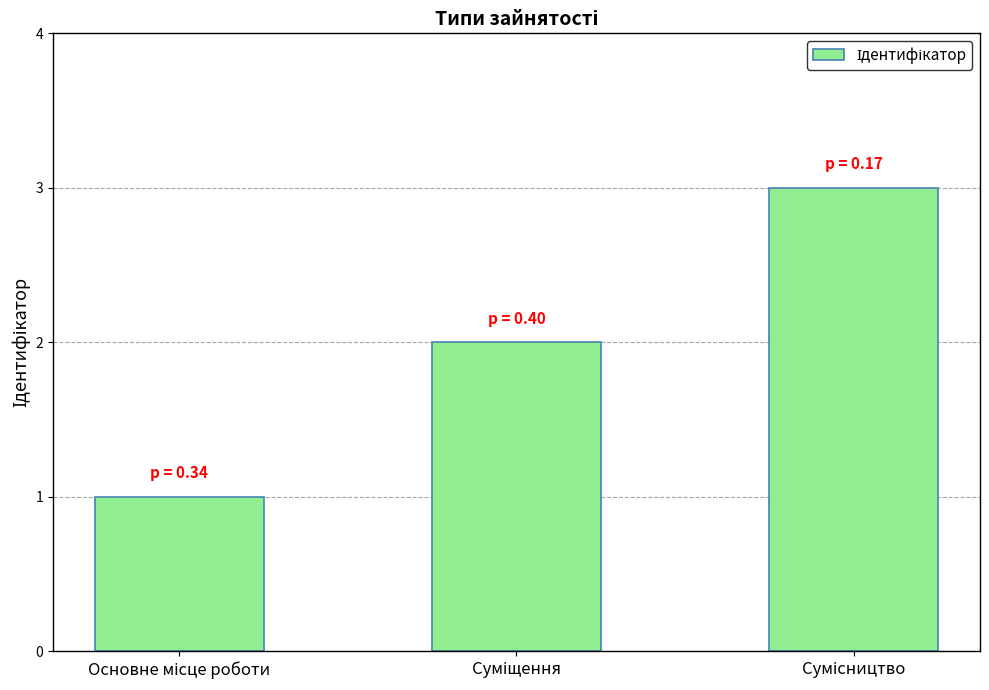

What is the minimum value shown in the chart?

1